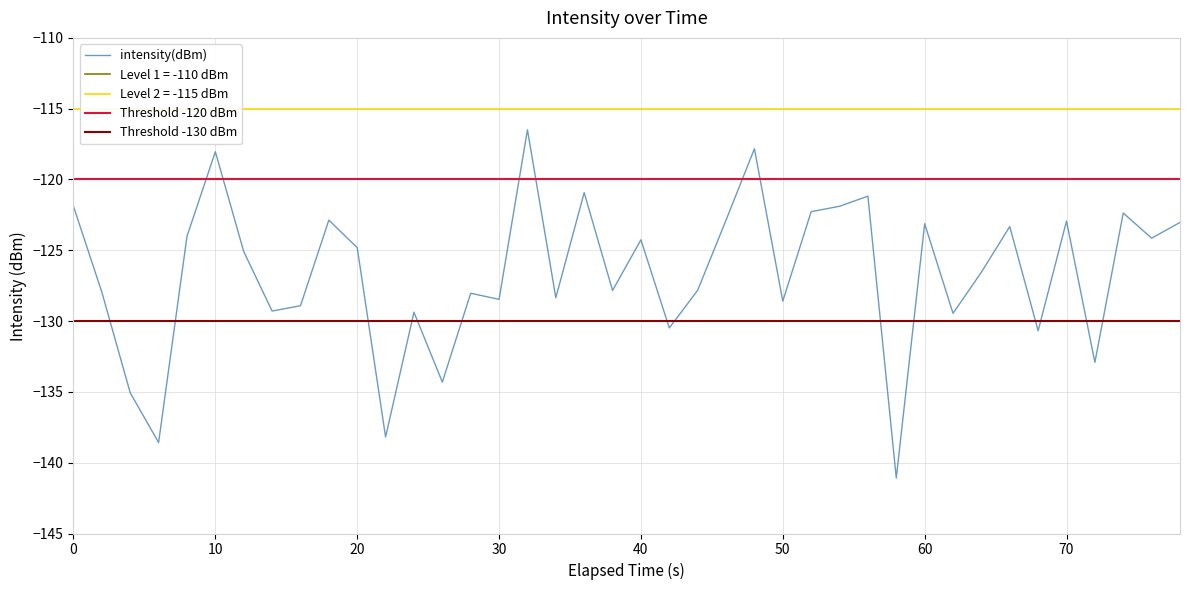

What is the highest value of the intensity(dBm) series?

-116.5